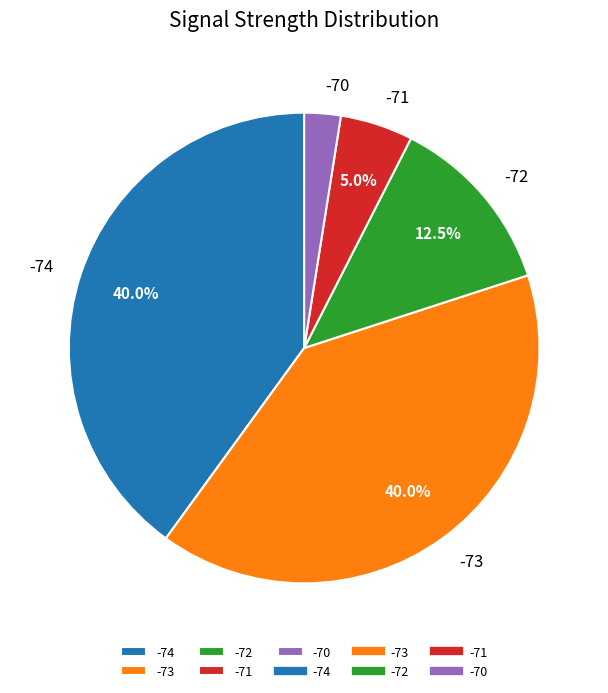

Which slice is the smallest?

-70